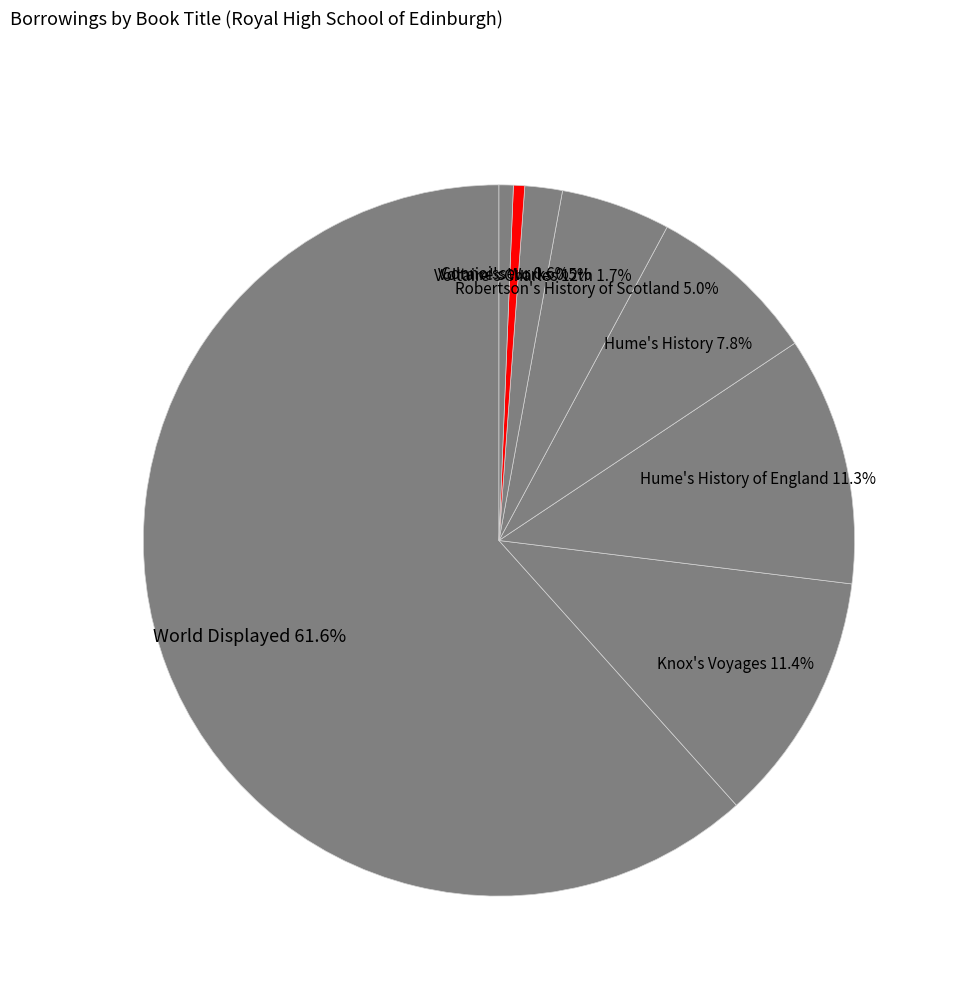

What is the total percentage of Robertson's History of Scotland 5.0% and Hume's History of England 11.3%?

16.3%